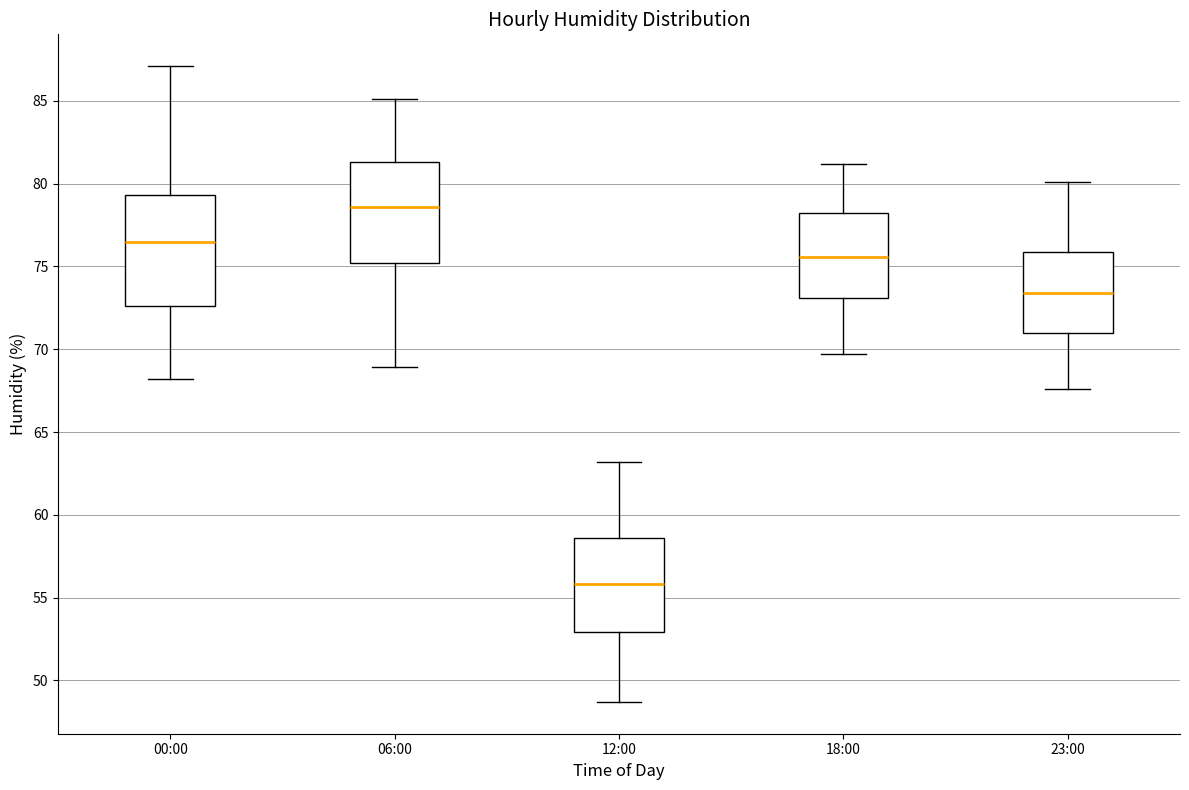

Which box's median line is the highest?

06:00